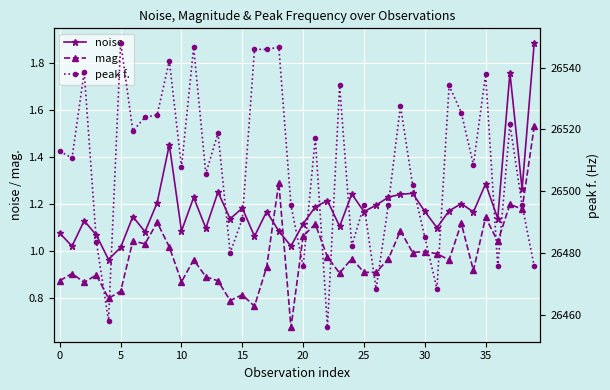

How many interior local valleys does the noise series have?

14